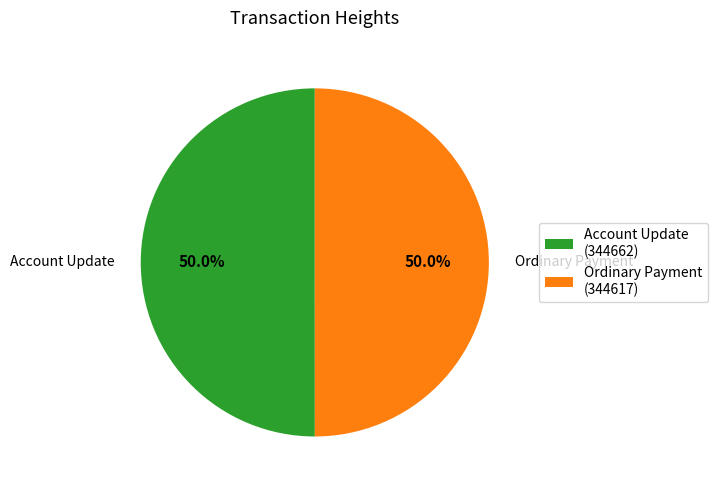

Is the sum of Ordinary Payment and Account Update greater than half?

Yes